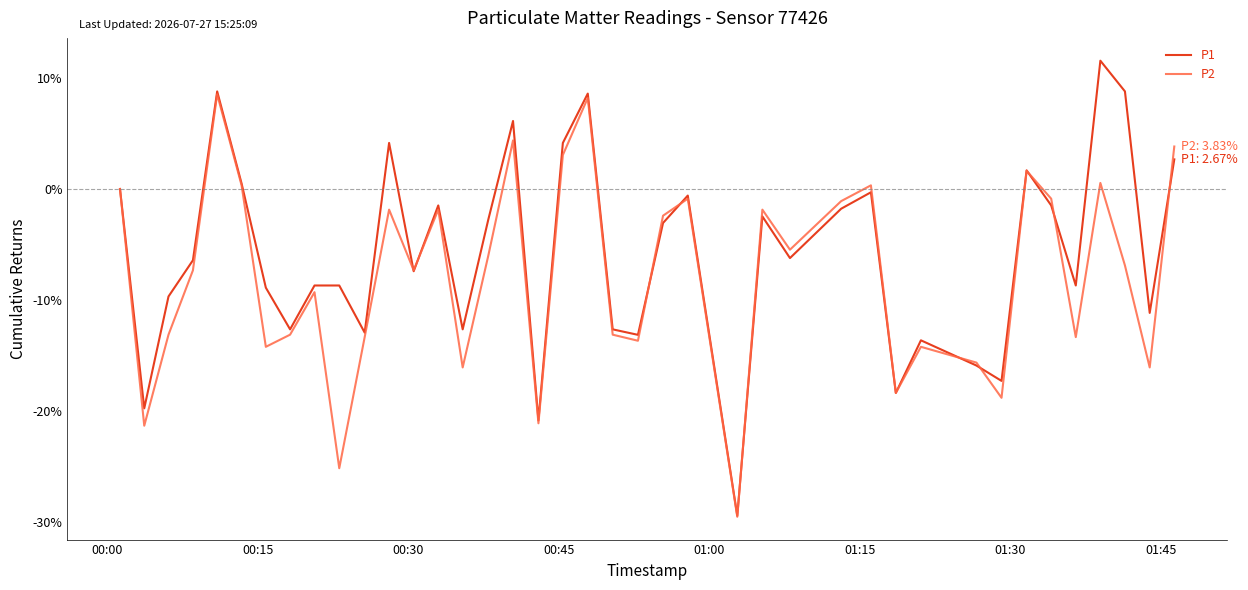

Which series has the largest total across all categories?

P1